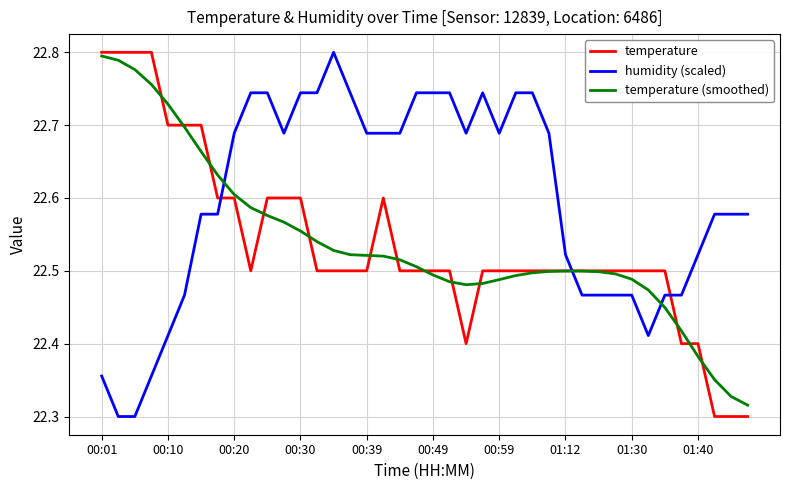

Does the chart display data point markers on the line(s)?

No